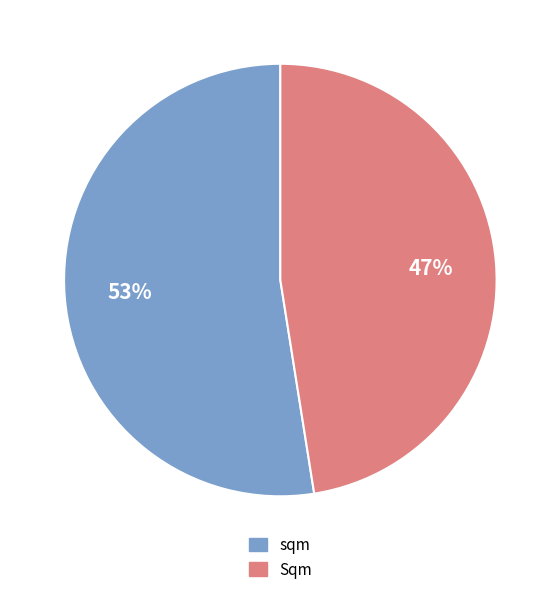

The sqm slice represents 53% of the pie. True or false?

True